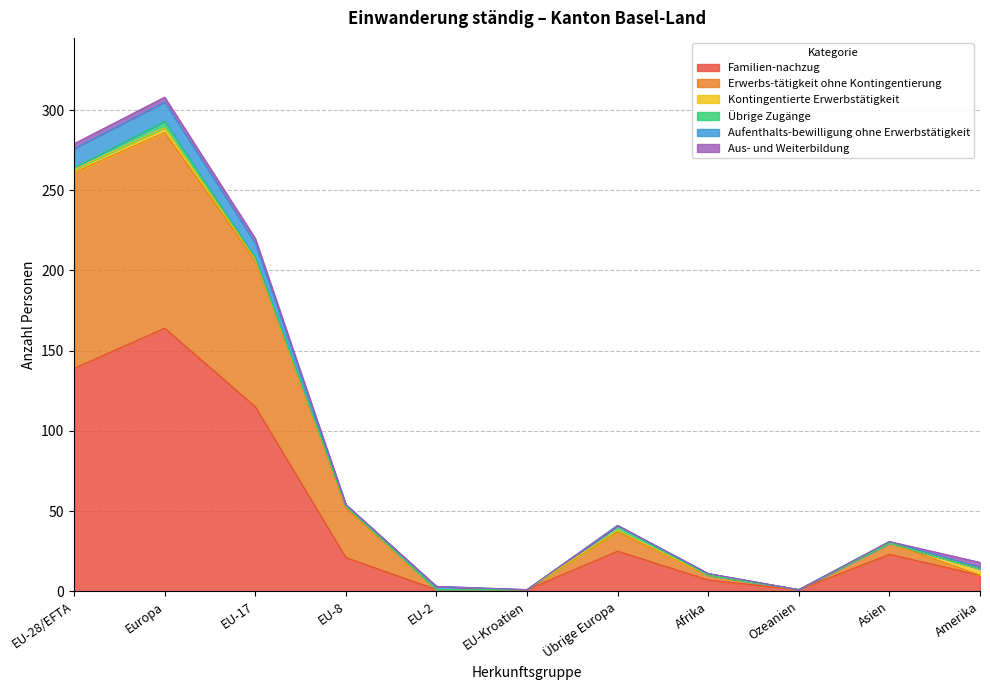

Read the Erwerbs-tätigkeit ohne Kontingentierung value at Afrika, to the nearest 10.

10